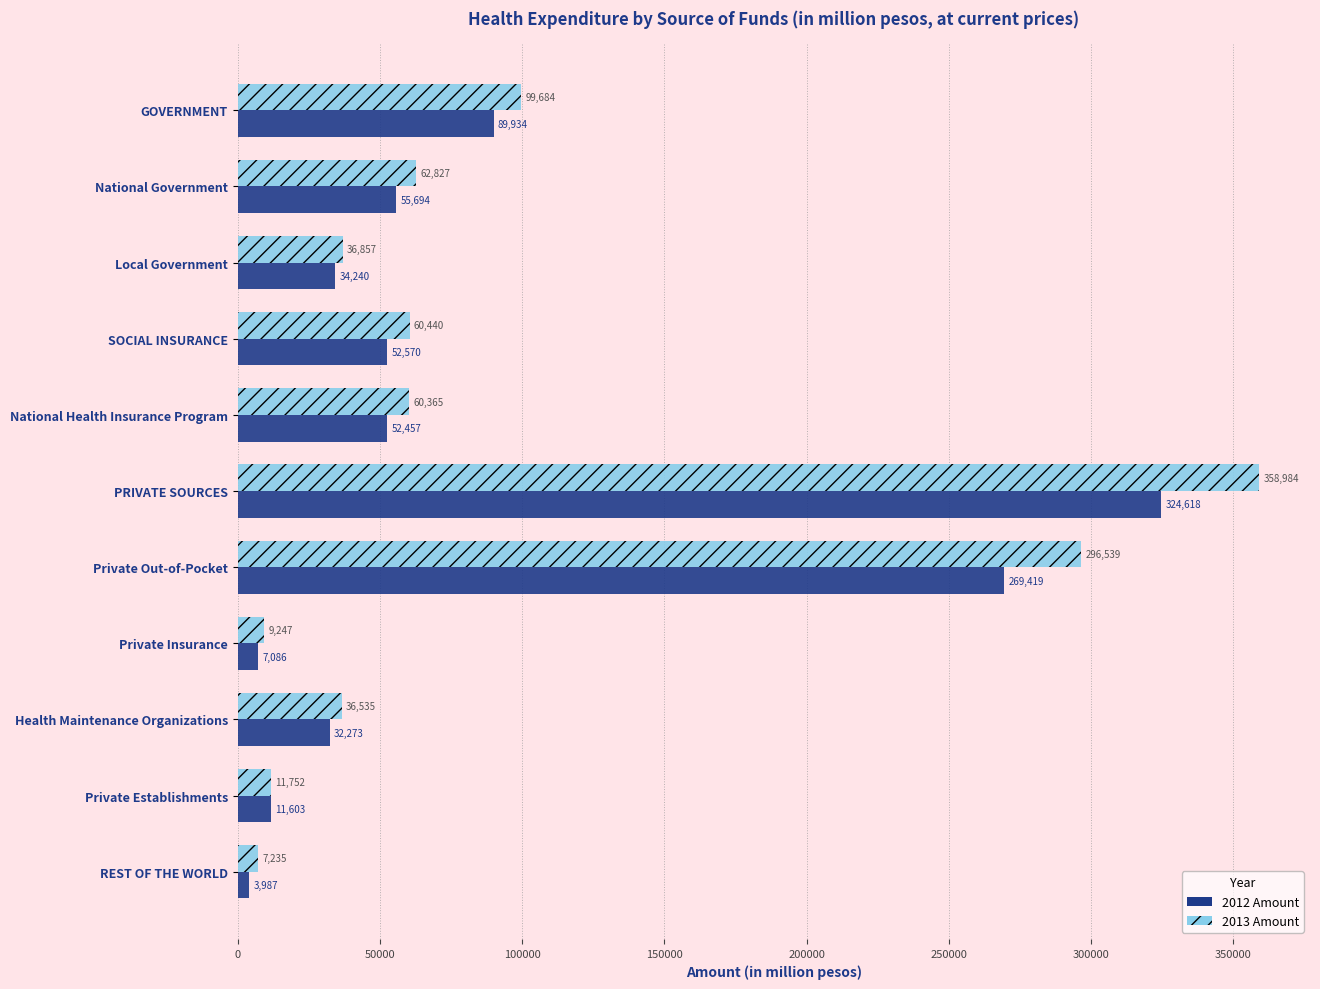

What is the greatest value displayed?

358983.5